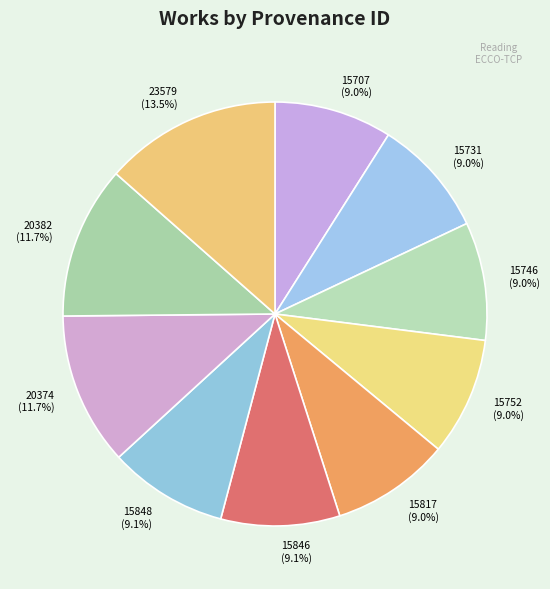

Is there a majority slice in this chart?

No